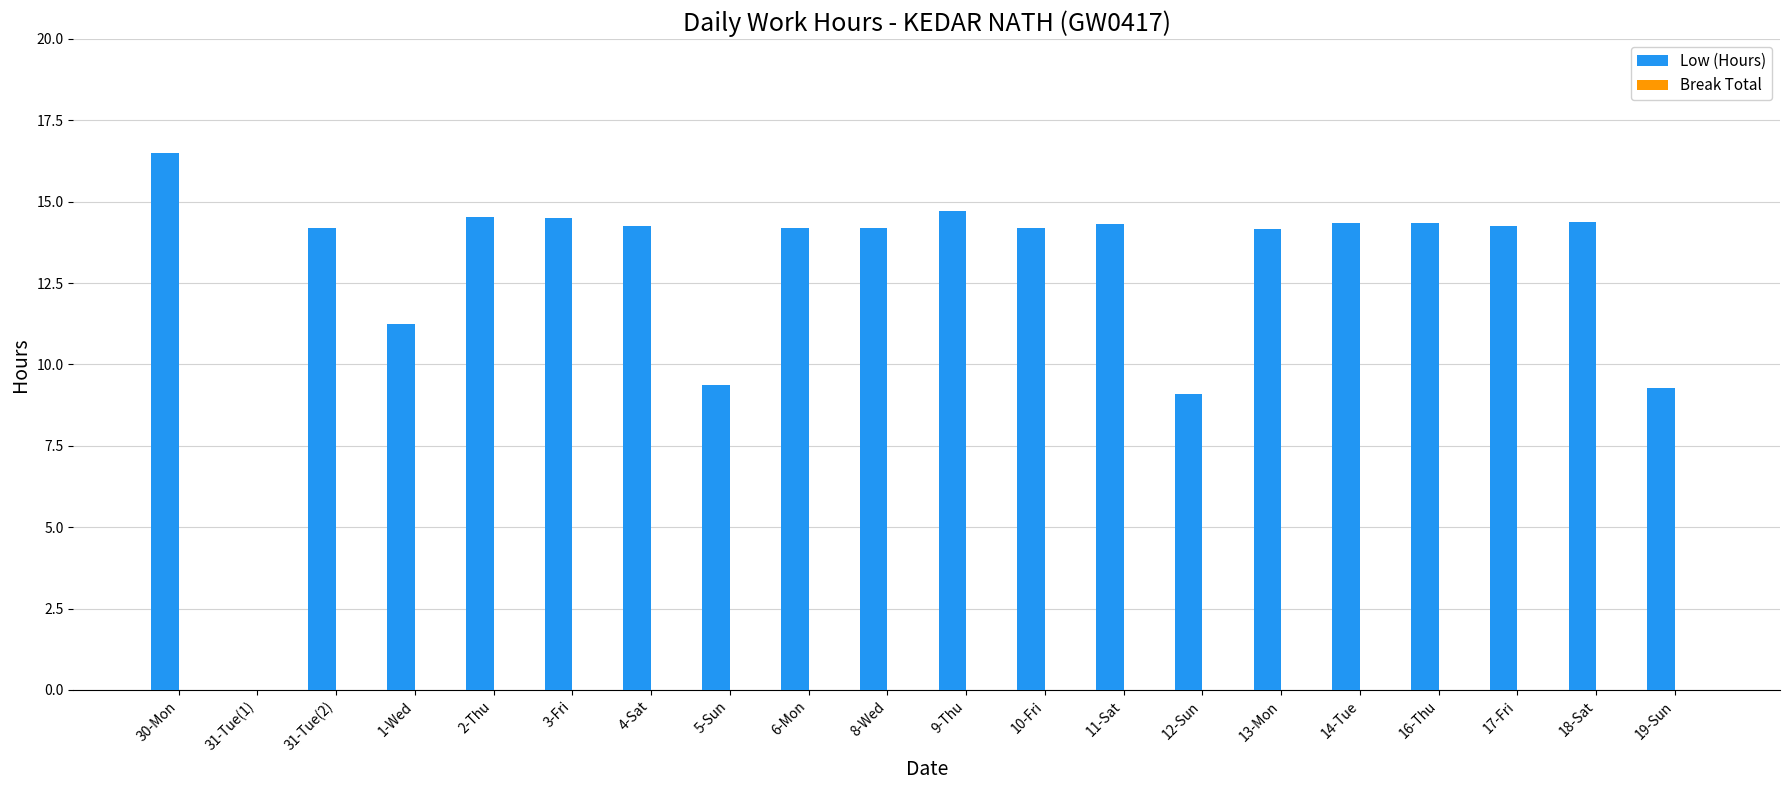

The value at 31-Tue(2) is 6.4. True or false?

False